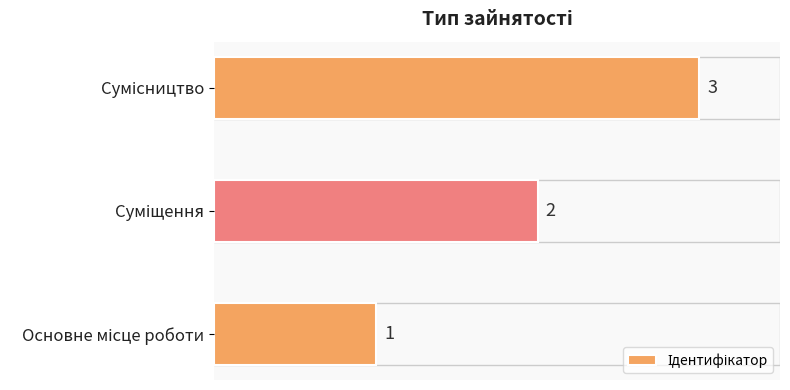

Count the values in the range 1 to 3.

3